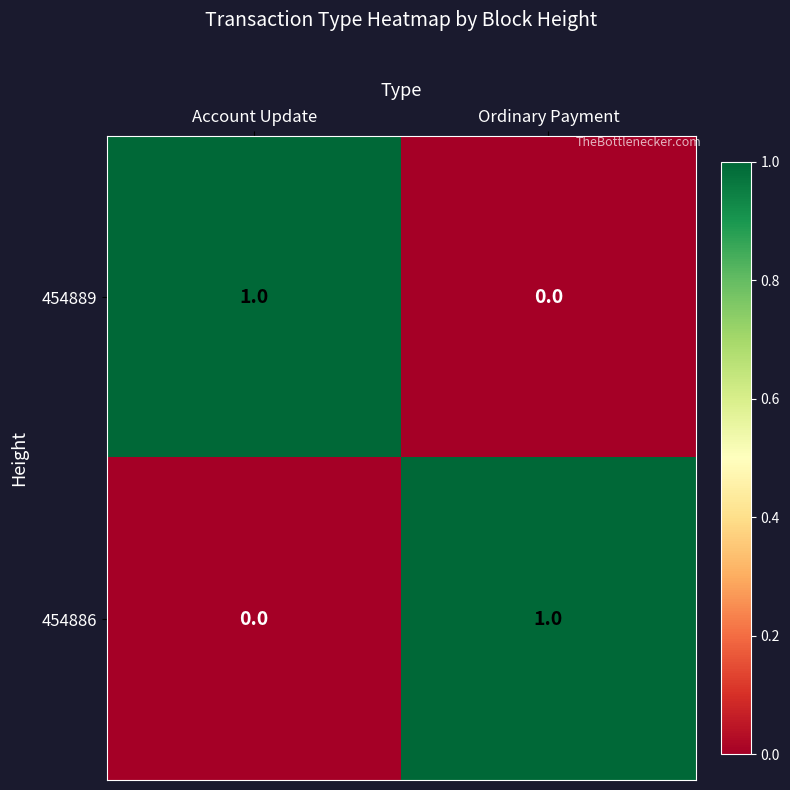

The 454886 series shows 1 at Ordinary Payment. True or false?

True